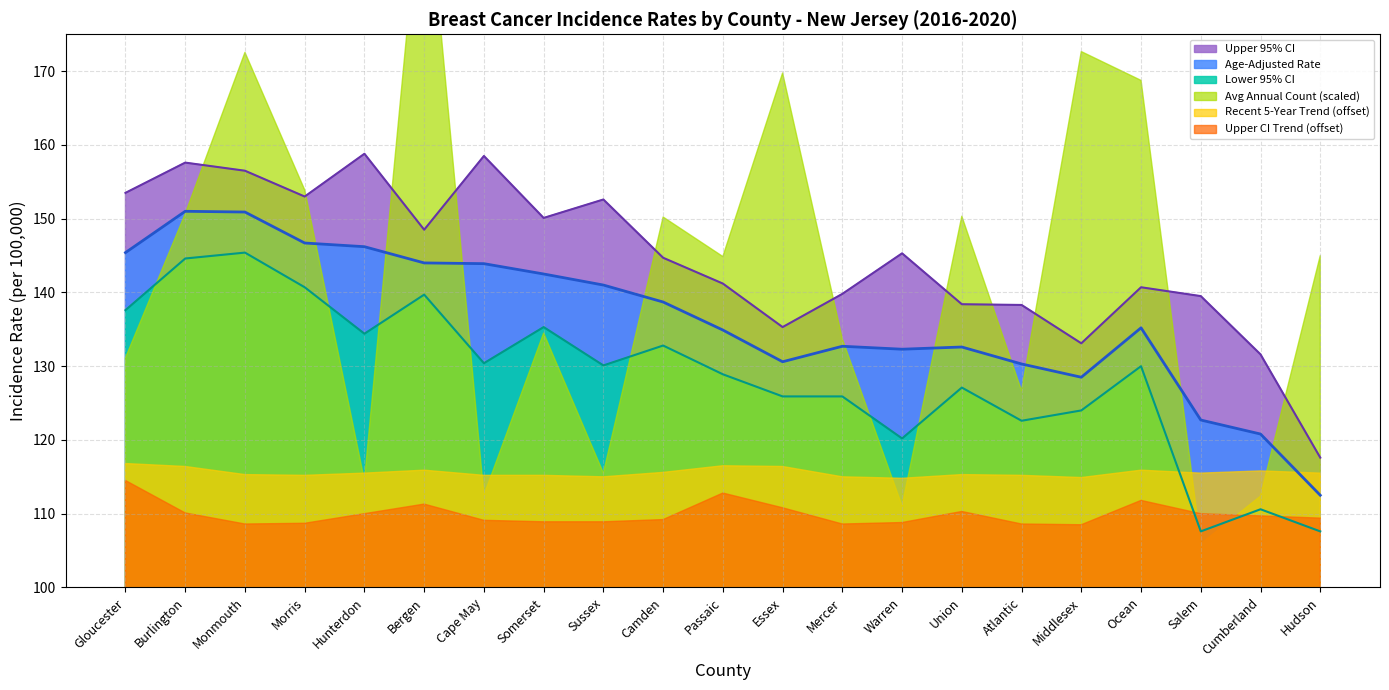

True or false: Lower 95% CI and Upper 95% CI cross at least once.

False